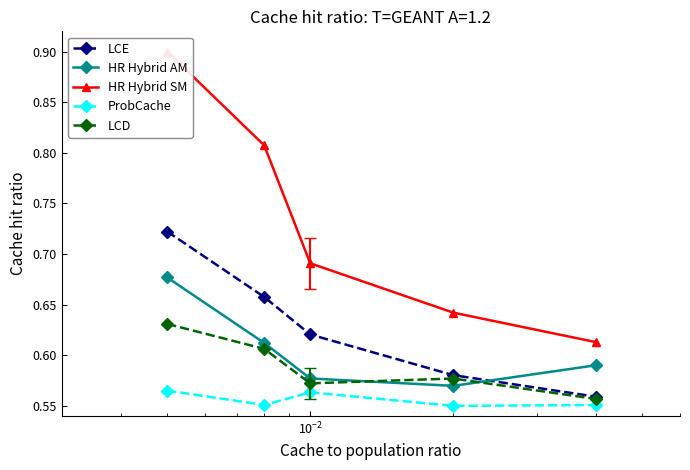

Rank the series by their maximum value, from highest to lowest.

HR Hybrid SM, LCE, HR Hybrid AM, LCD, ProbCache